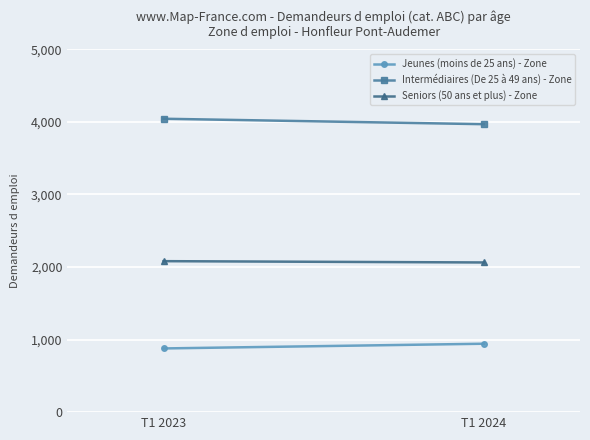

Is this an area chart (filled region under the line)?

No